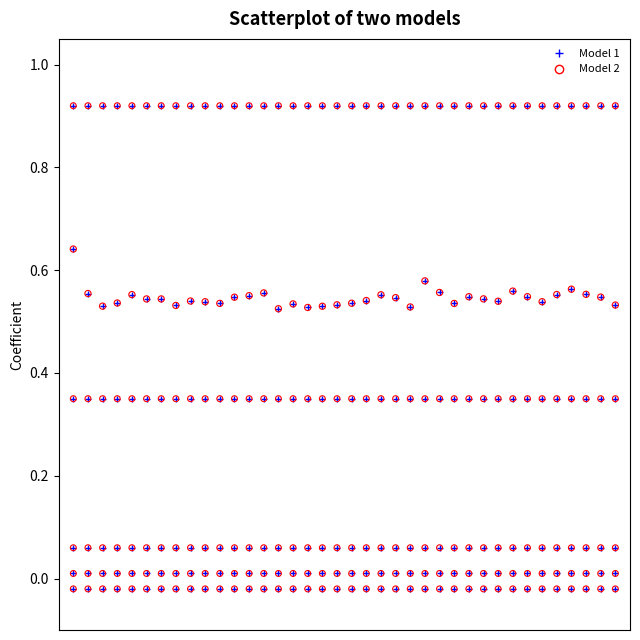

Does the chart have visible grid lines?

No